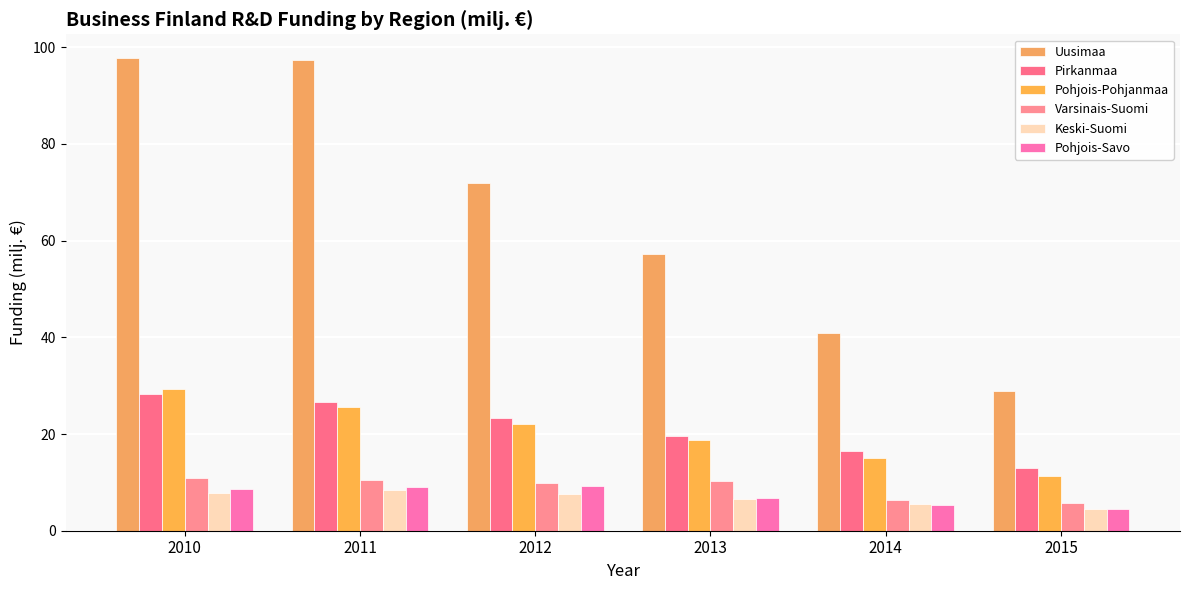

Reading left to right, what are all the values shown in this chart?

Uusimaa: 97.8	97.3	71.8	57.2	41.0	28.9
Pirkanmaa: 28.4	26.7	23.4	19.5	16.4	13.0
Pohjois-Pohjanmaa: 29.3	25.5	22.1	18.8	15.1	11.4
Varsinais-Suomi: 10.9	10.5	9.8	10.4	6.3	5.7
Keski-Suomi: 7.8	8.3	7.6	6.5	5.5	4.4
Pohjois-Savo: 8.6	9.1	9.3	6.7	5.4	4.6